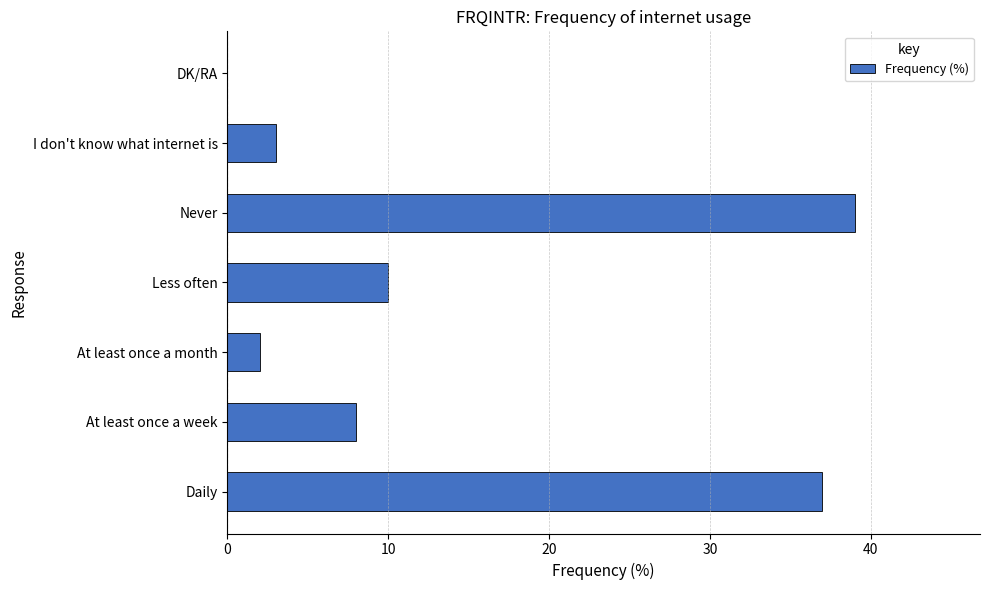

What is the change in value from Less often to I don't know what internet is?

-7